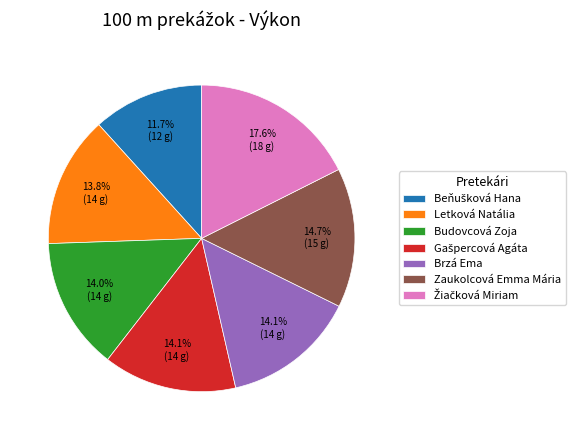

Is it true that Letková Natália is 1% of the pie?

False